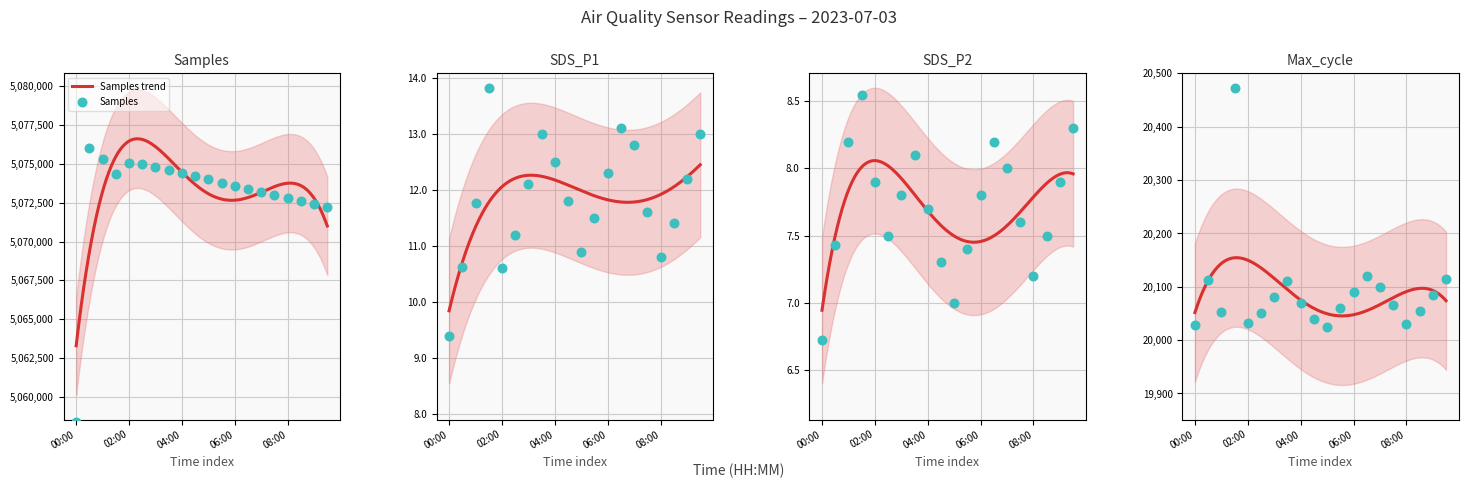

At how many categories does at least one series exceed 2898121?

20